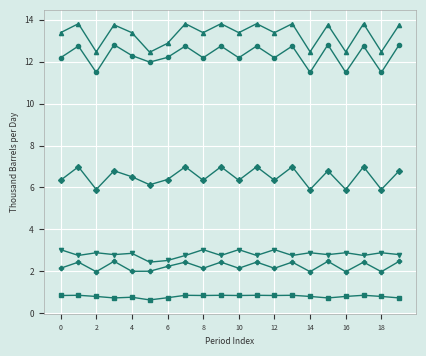

What is the greatest value displayed?

13.8